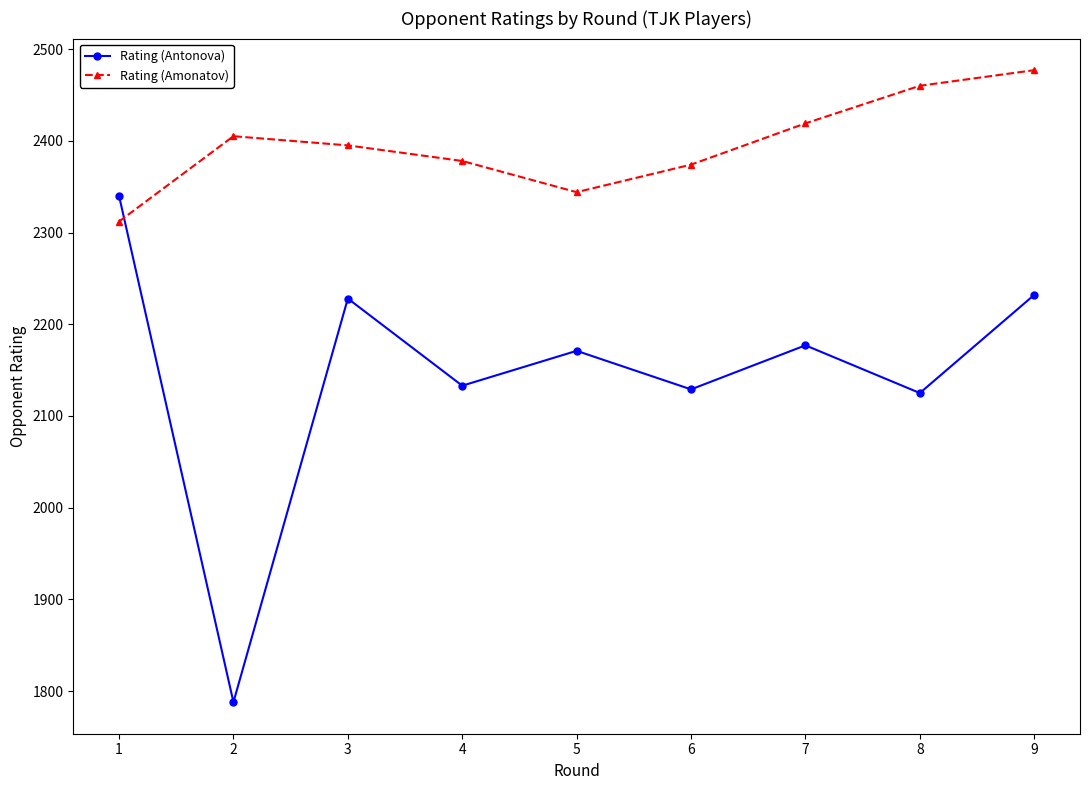

Is the value of Rating (Amonatov) at 6 greater than the value of Rating (Antonova) at 2?

Yes